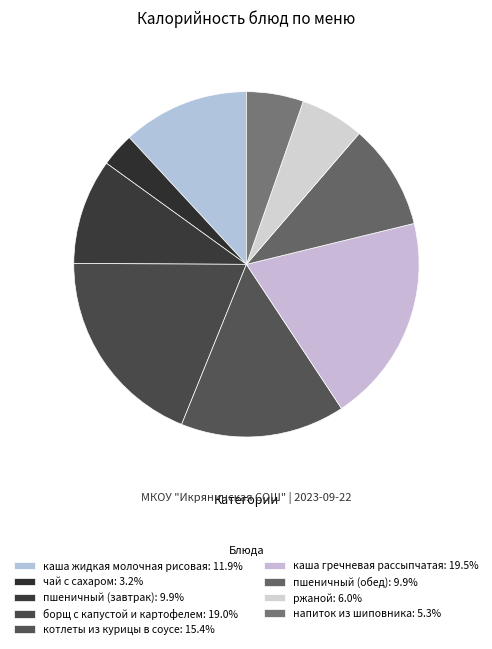

How many segments does this pie chart have?

9